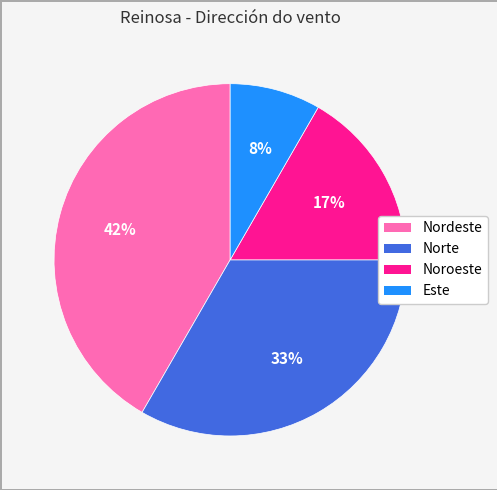

Is there any slice that represents more than half of the pie?

No